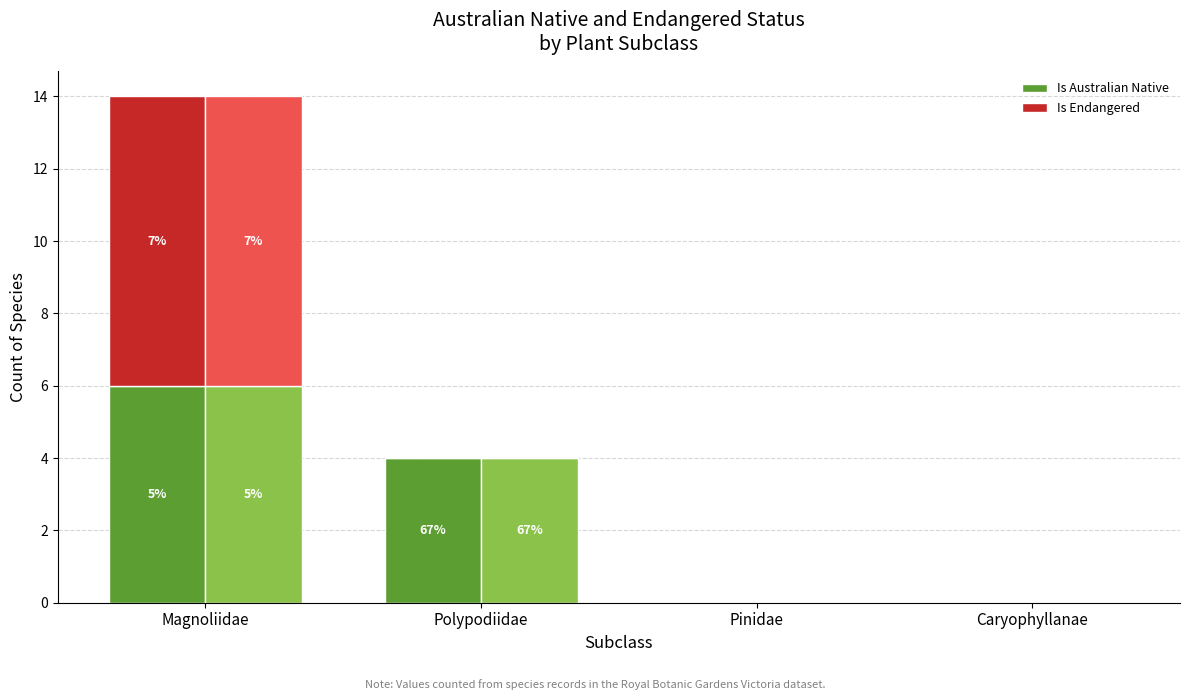

How many groups of bars are there?

4